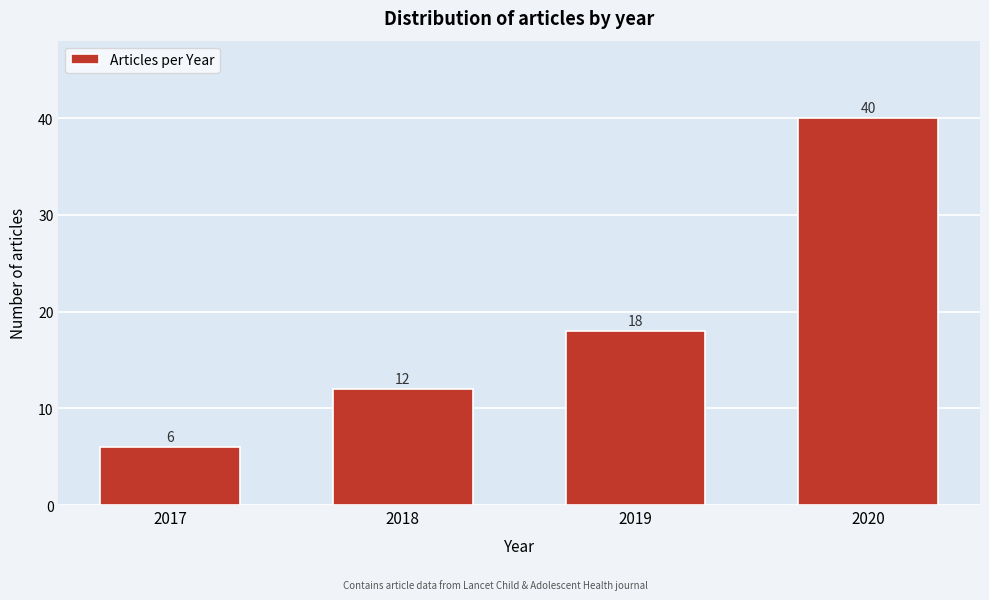

Reading left to right, extract all data points from this chart.

2017=6	2018=12	2019=18	2020=40